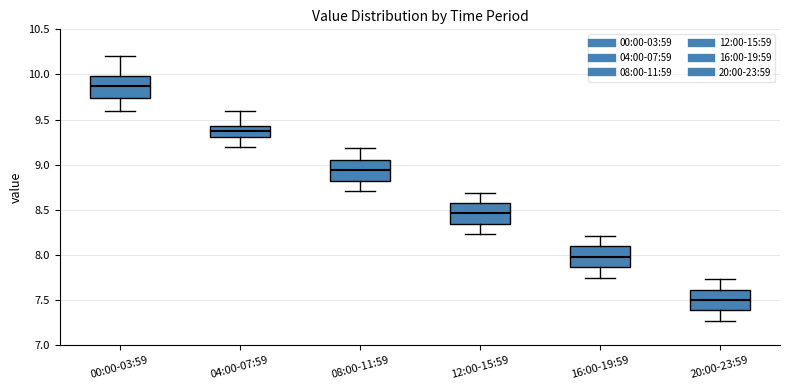

Where does the median line of the box for 12:00-15:59 sit on the y-axis? The values are not printed on the chart, so give them approximately, as read against the axis.

8.45